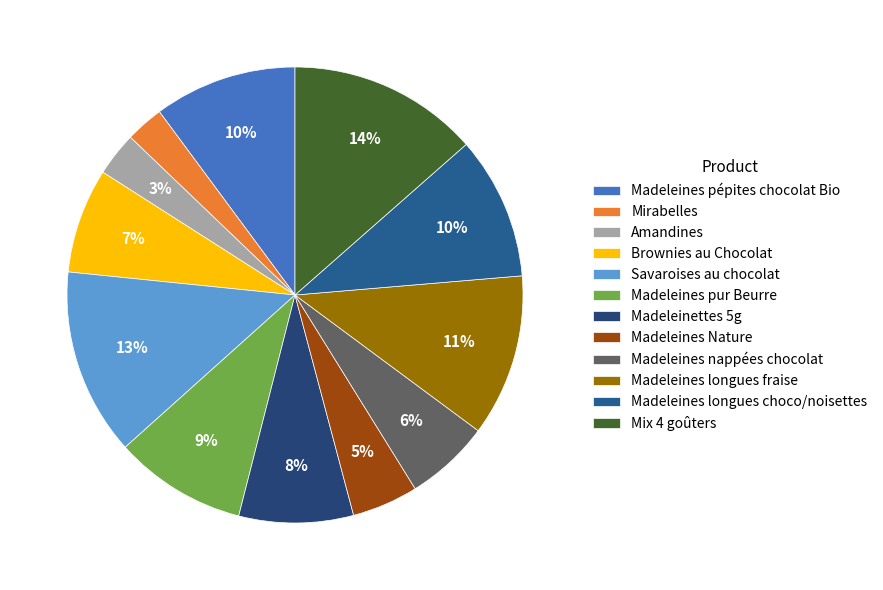

Which slice is the largest?

Mix 4 goûters